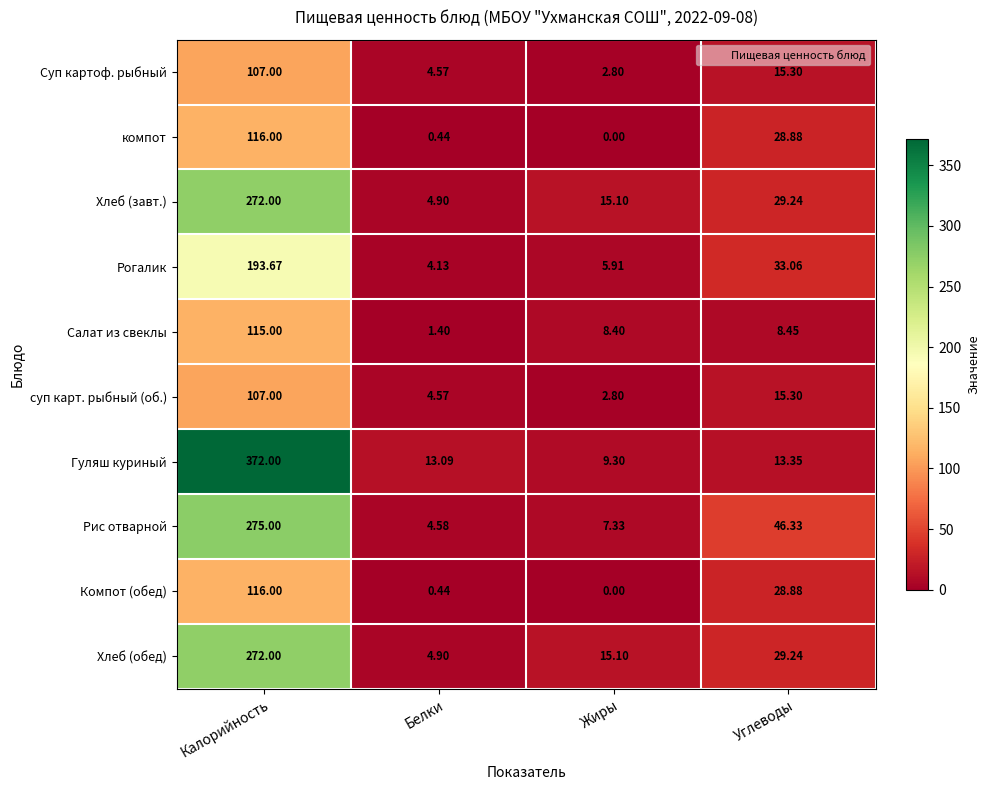

Which series has the largest range (max minus min)?

Гуляш куриный